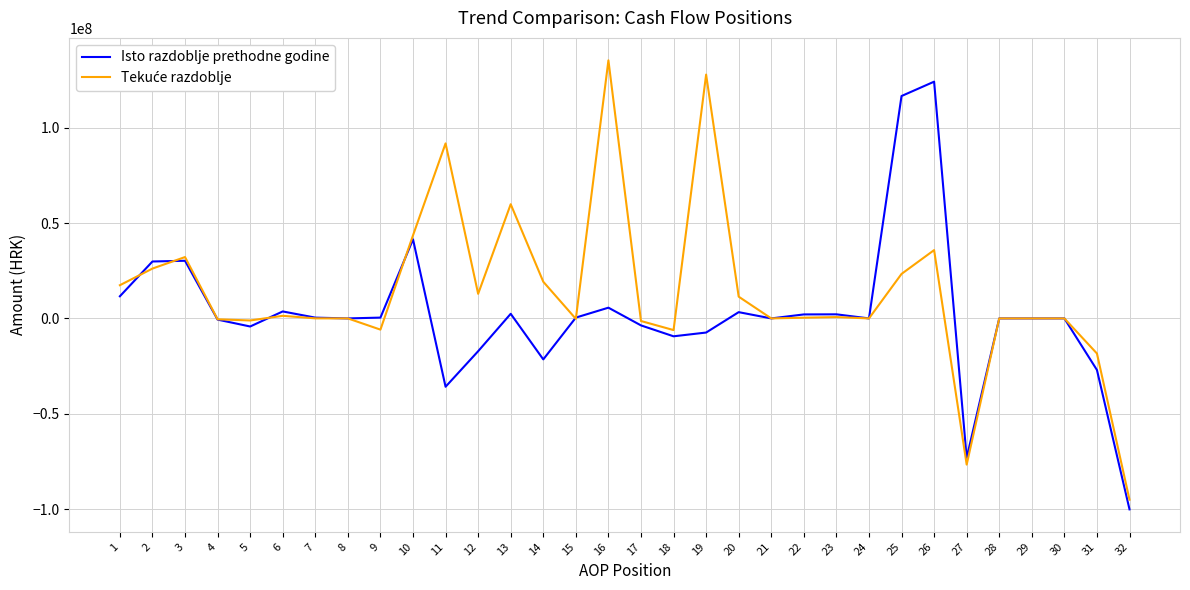

The value of Isto razdoblje prethodne godine at 2 is 29832770. True or false?

True